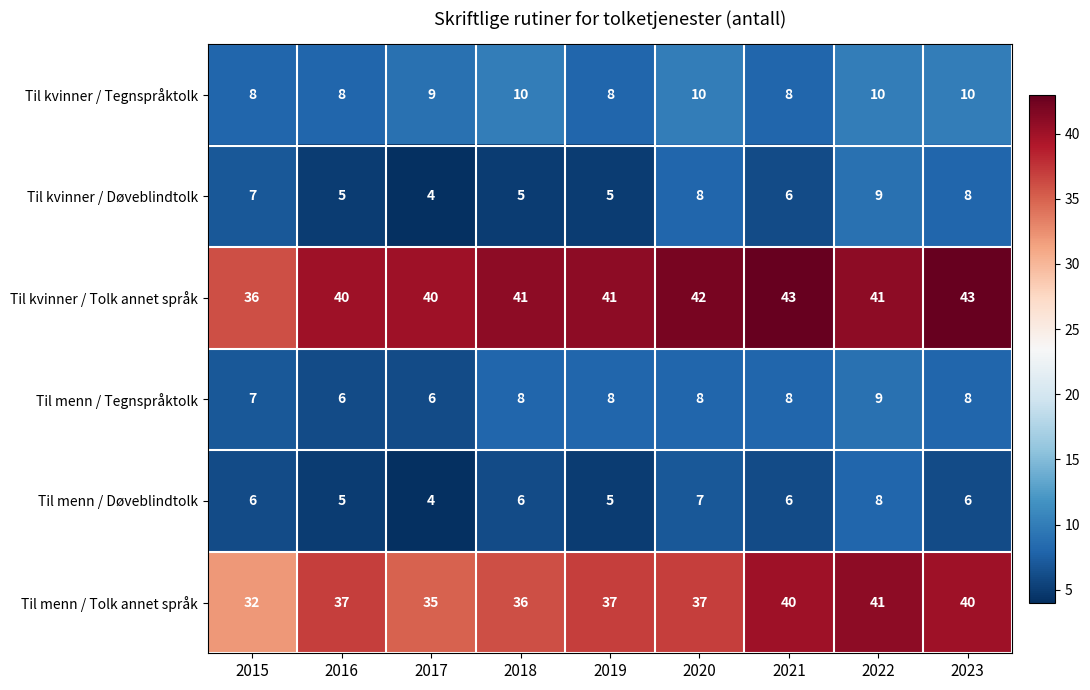

What is the minimum value shown in the chart?

4